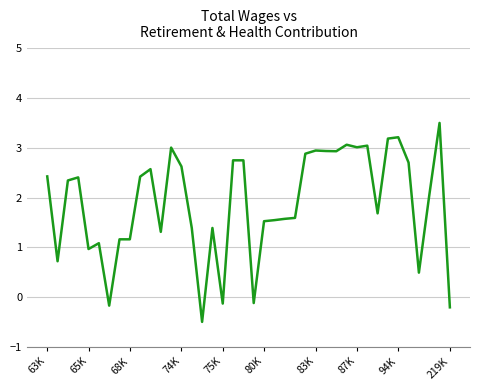

What is the smallest value displayed?

-0.5